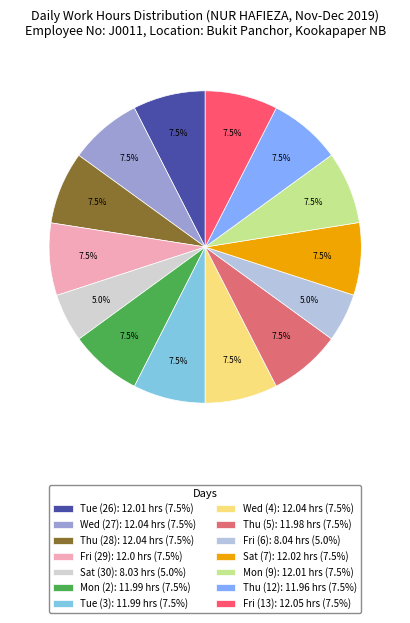

To the nearest percent, what is the difference between the largest and smallest slice percentages?

3%